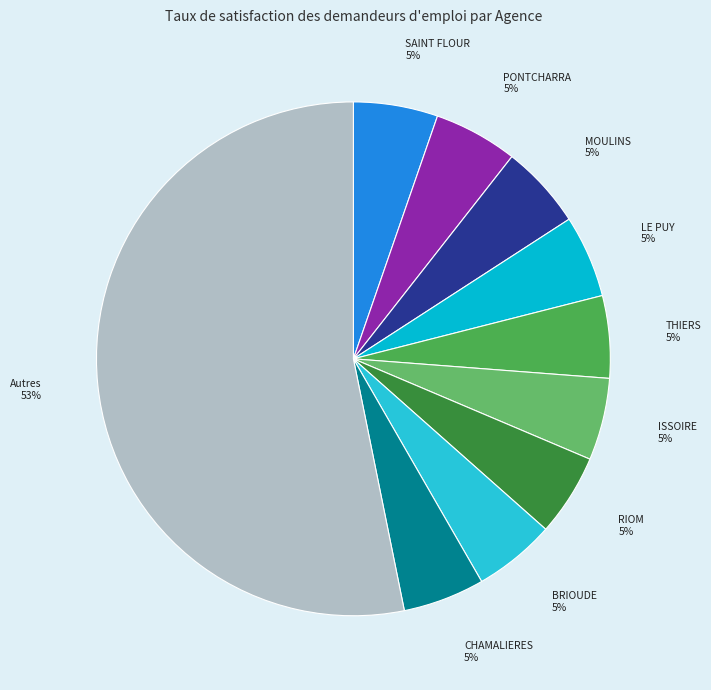

To the nearest percent, what is the combined percentage of MOULINS and BRIOUDE?

10%